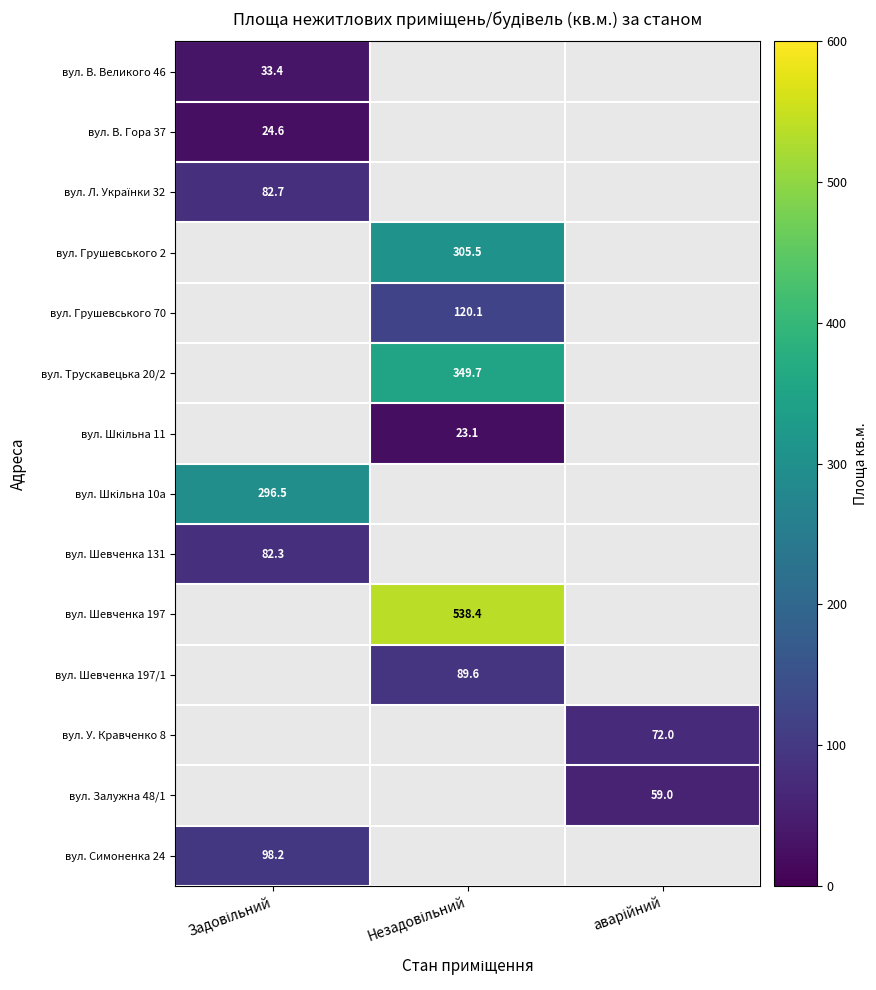

Rank the categories by вул. Шевченка 131 value from highest to lowest.

Задовільний, Незадовільний, аварійний